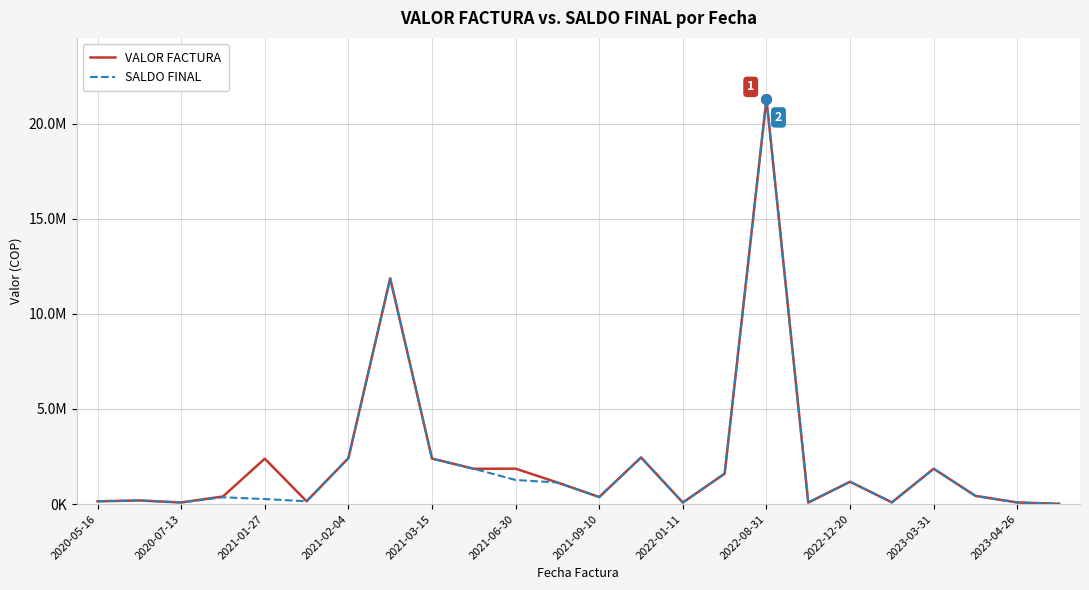

What are all the series names shown in the legend?

VALOR FACTURA, SALDO FINAL